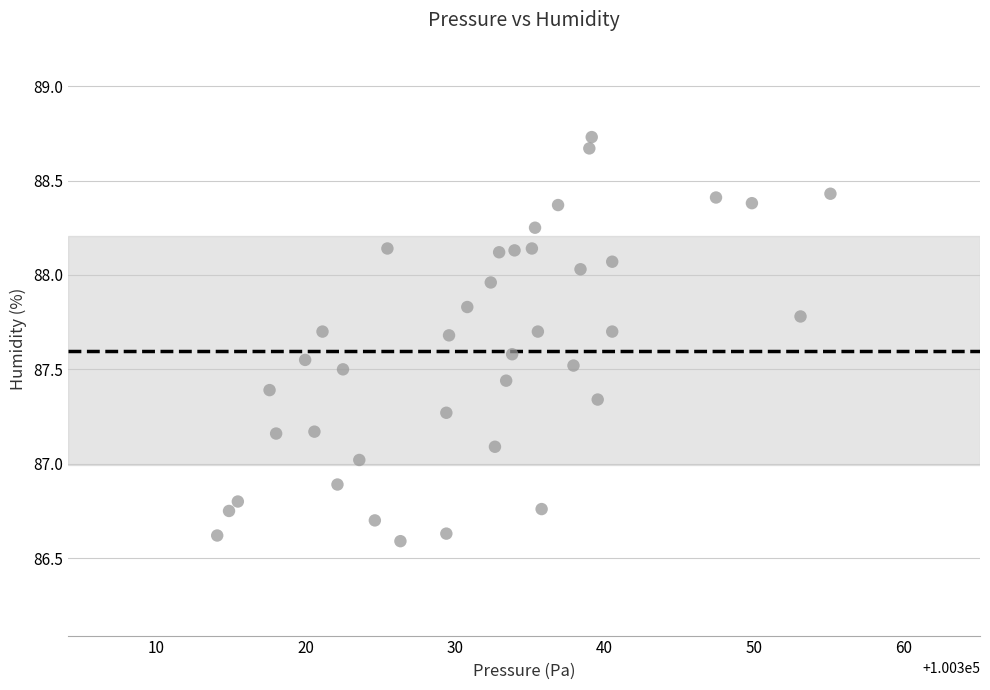

What is the range of Y values (max minus min)?

2.1